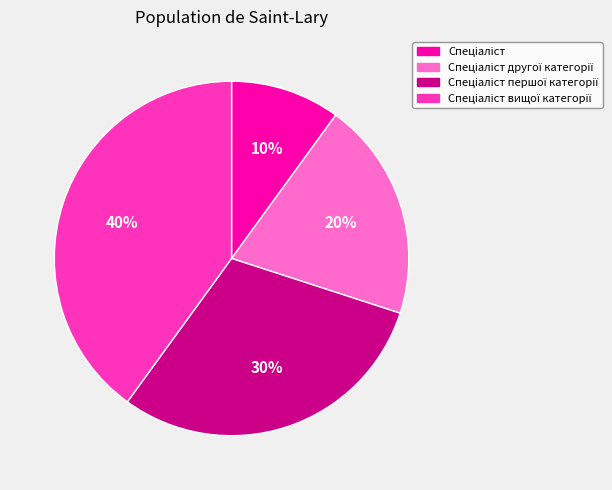

Is there a majority slice in this chart?

No